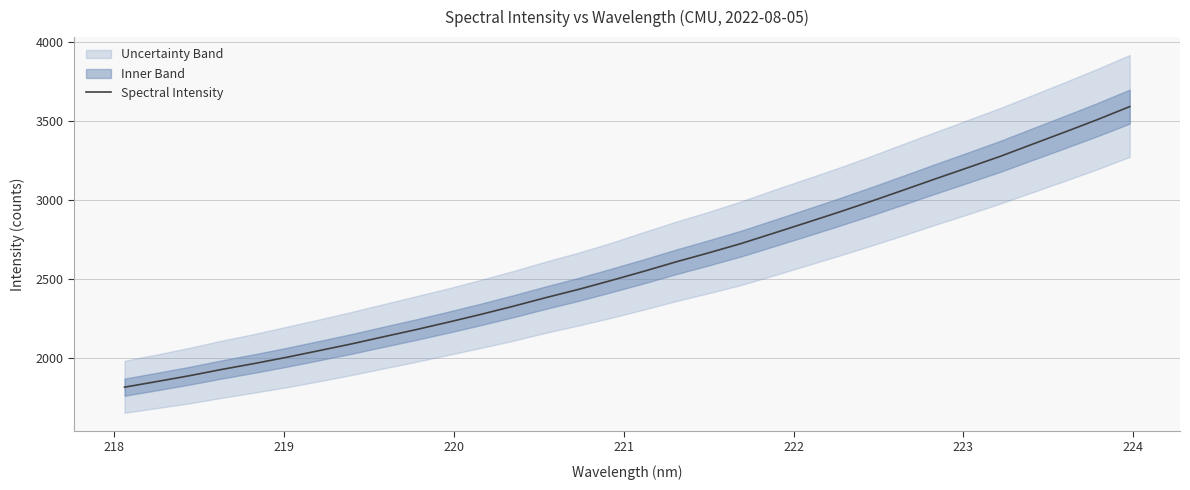

What is the value of the 21st point from the left?

2788.0